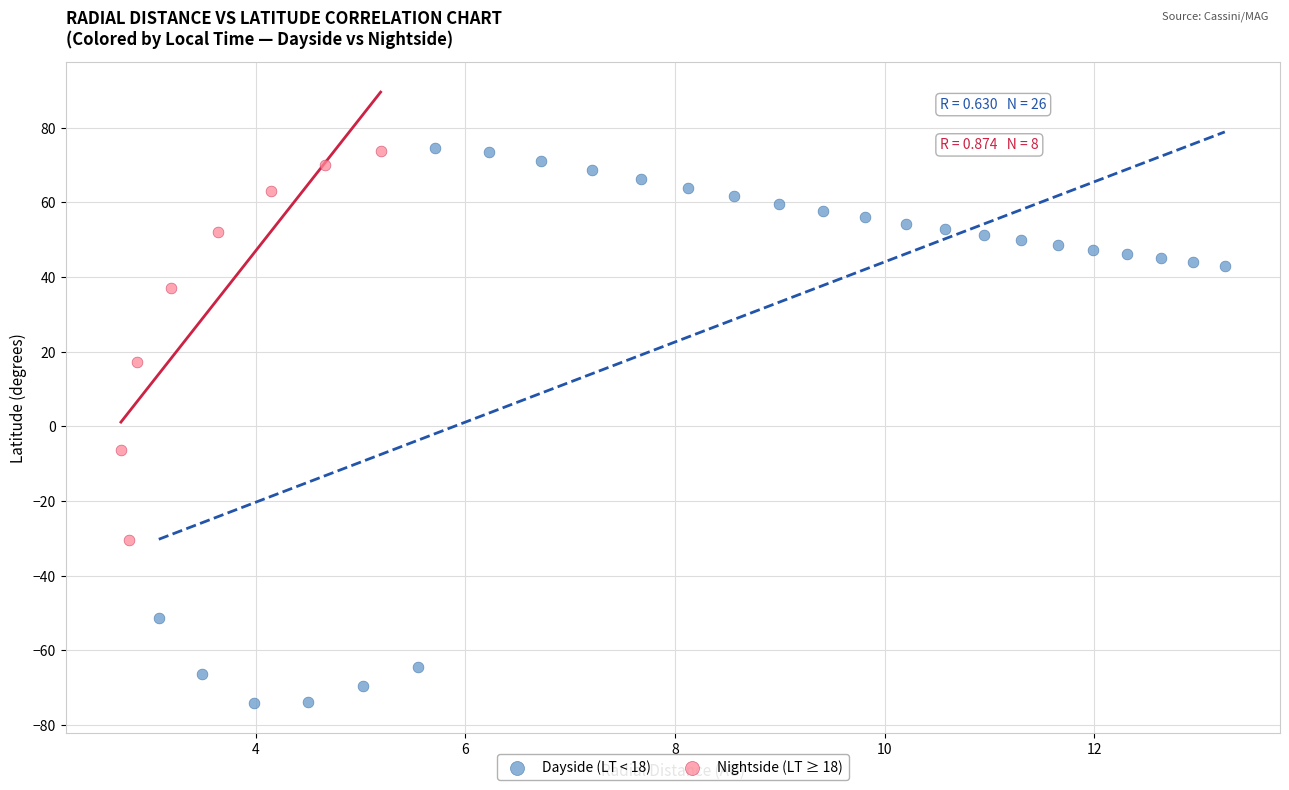

Which series has the widest spread of Y values?

Dayside (LT < 18)